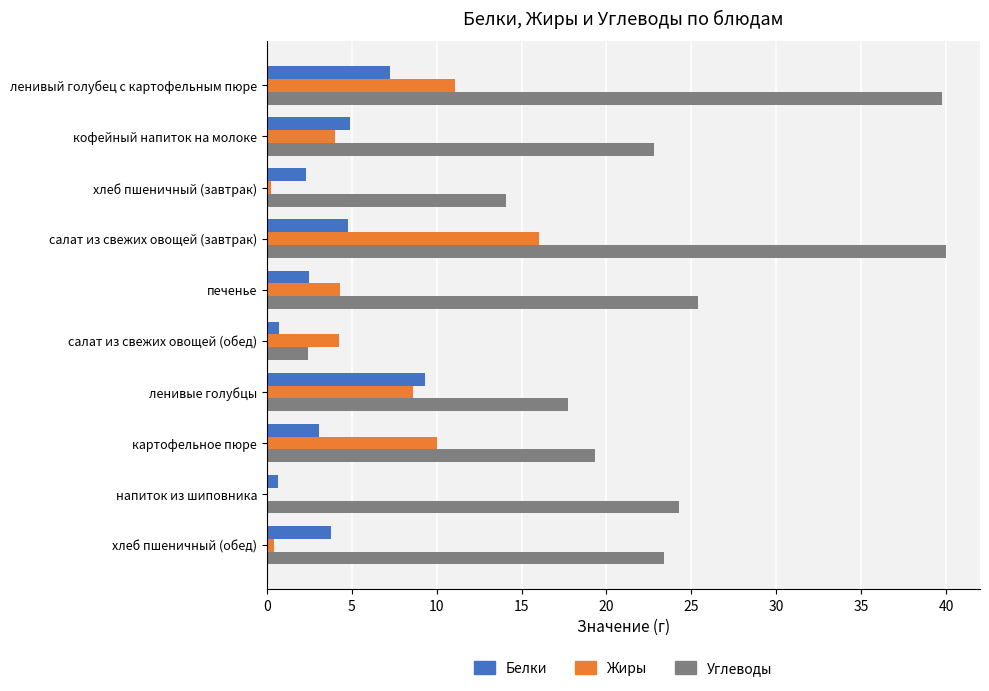

What is the total value across all series at ленивые голубцы?

35.6